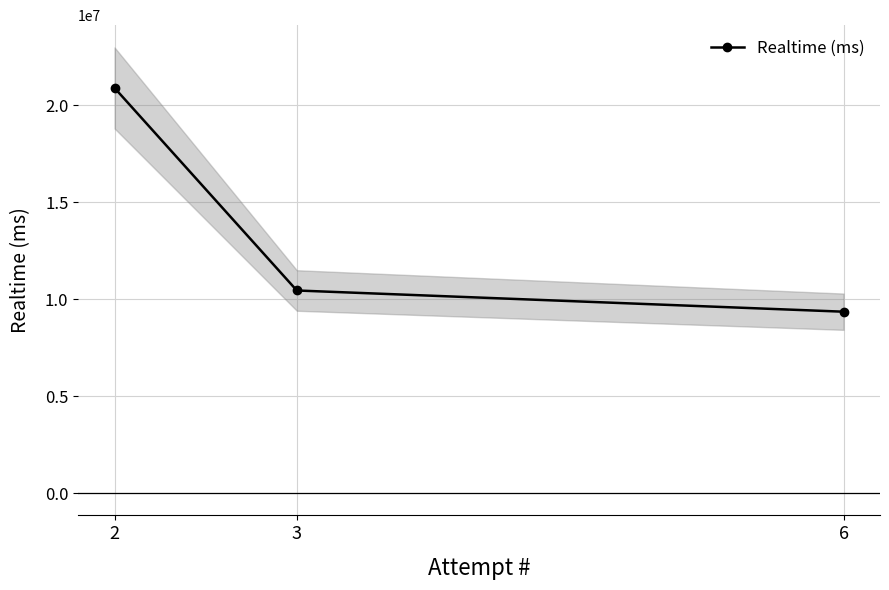

Is it true that the value at 3 is 10442495?

True